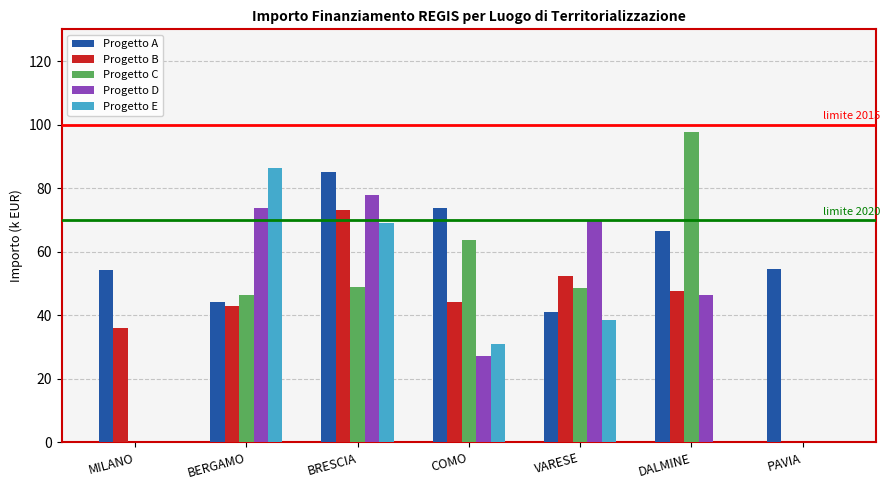

Is it true that Progetto E equals 86.4 at BERGAMO?

True